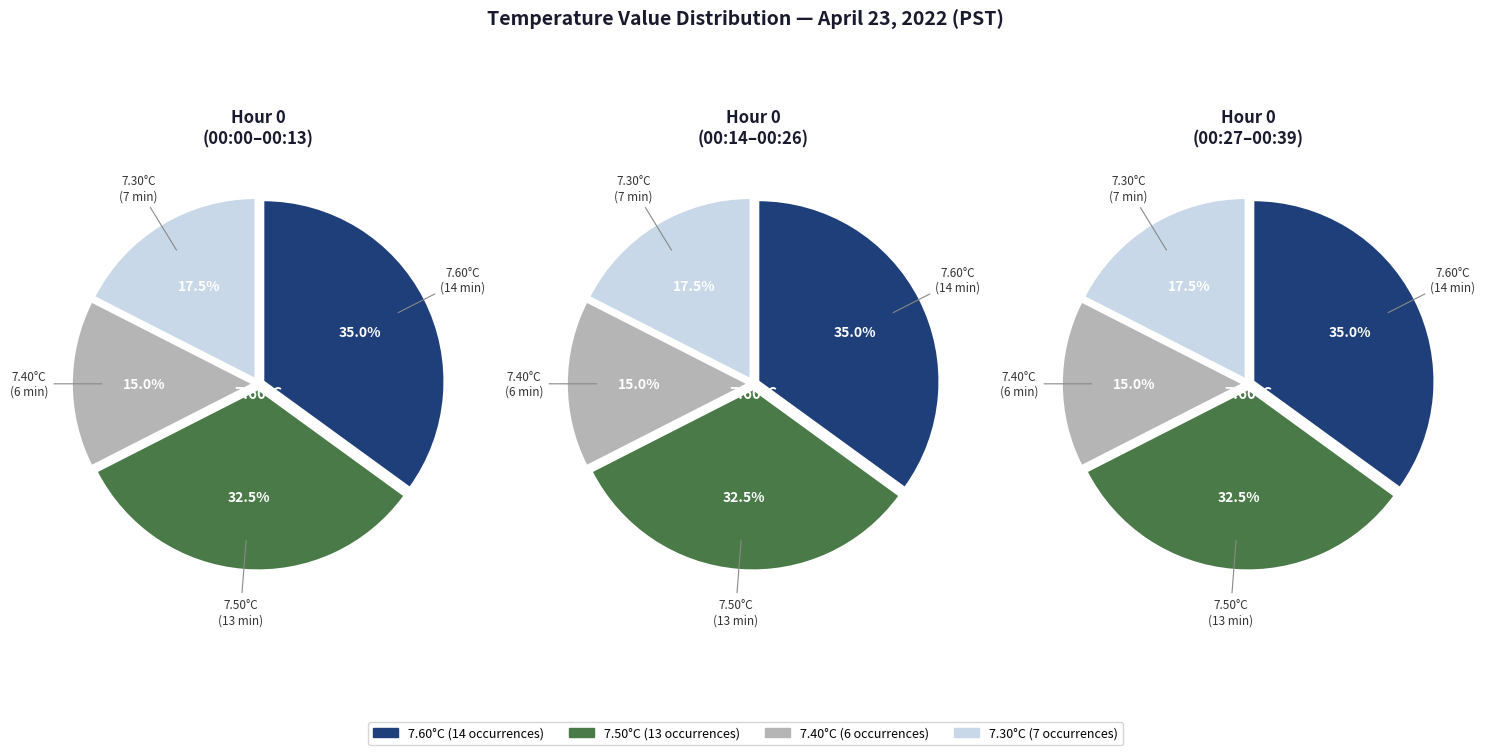

Which series has the widest spread of values?

7.6